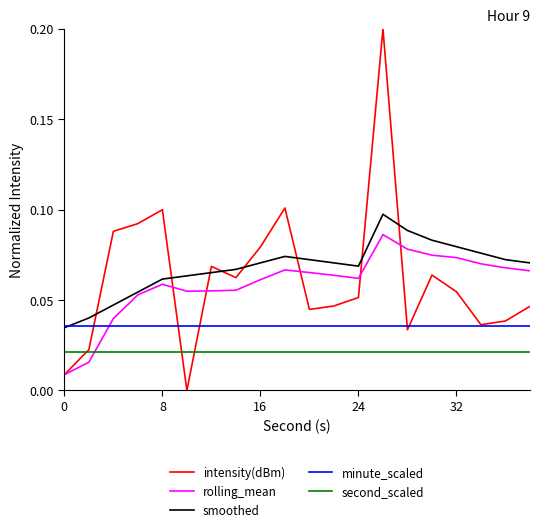

True or false: second_scaled and minute_scaled intersect in this chart.

False